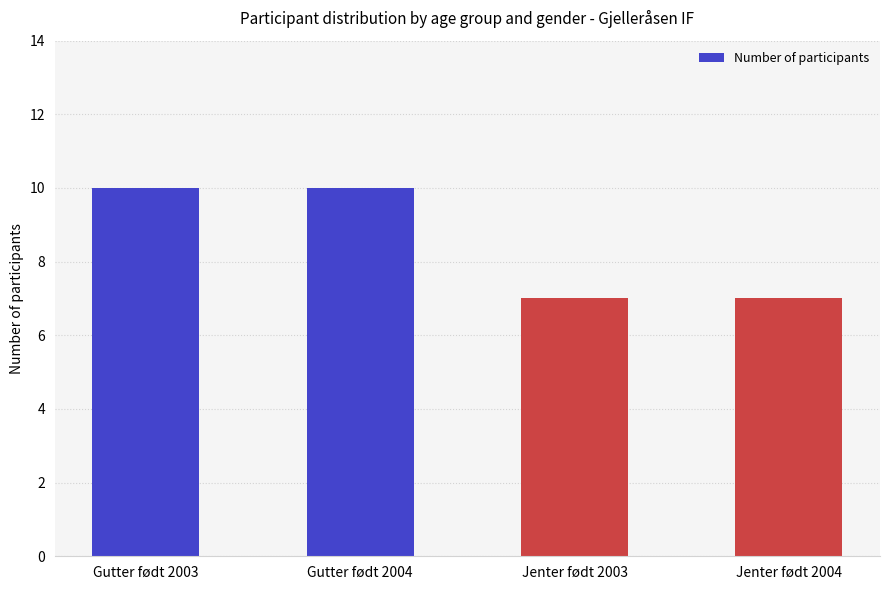

What is the sum of all values?

34